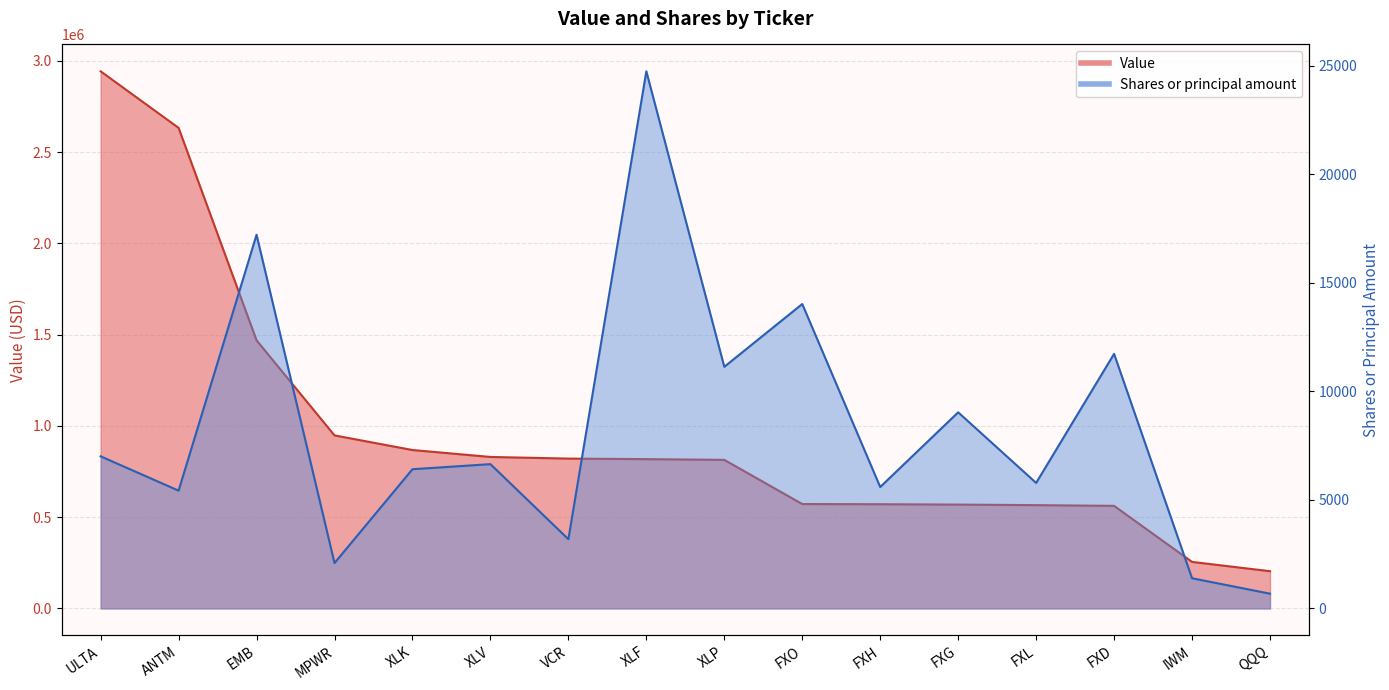

At how many categories does at least one series exceed 2407133?

2